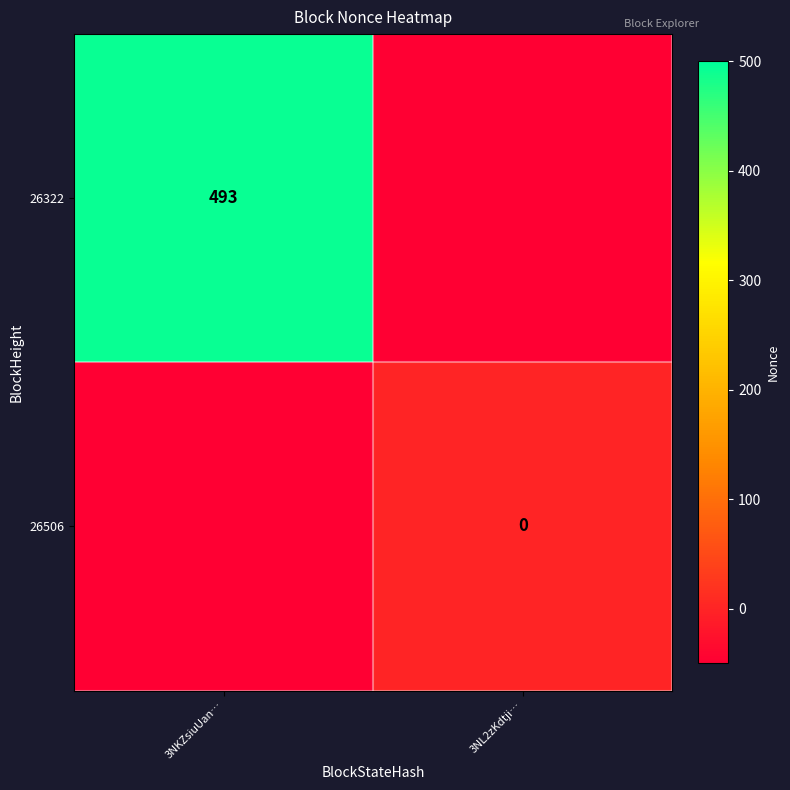

The 26322 series shows 493 at 3NKZsiuUan…. True or false?

True